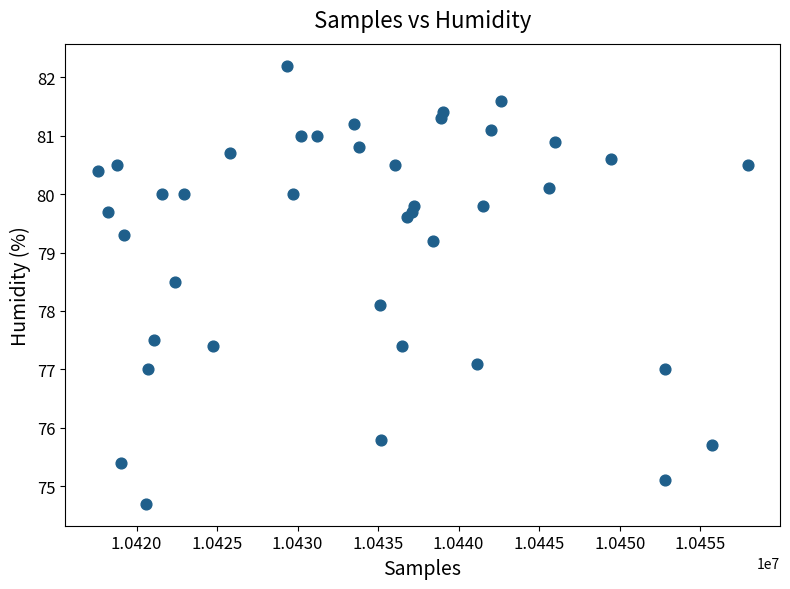

What Y value in the scatter plot is closest to 78?

78.1